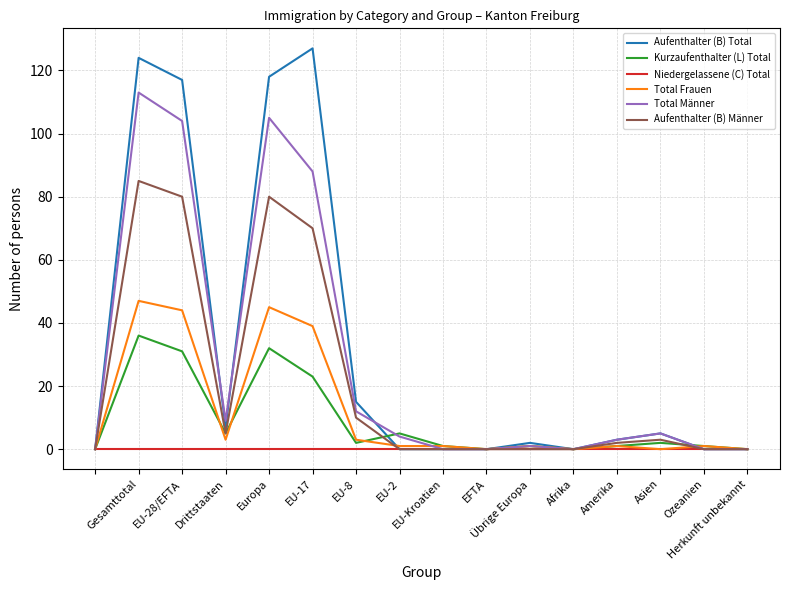

What is the difference between the second highest and minimum values in the Total Frauen series?

45